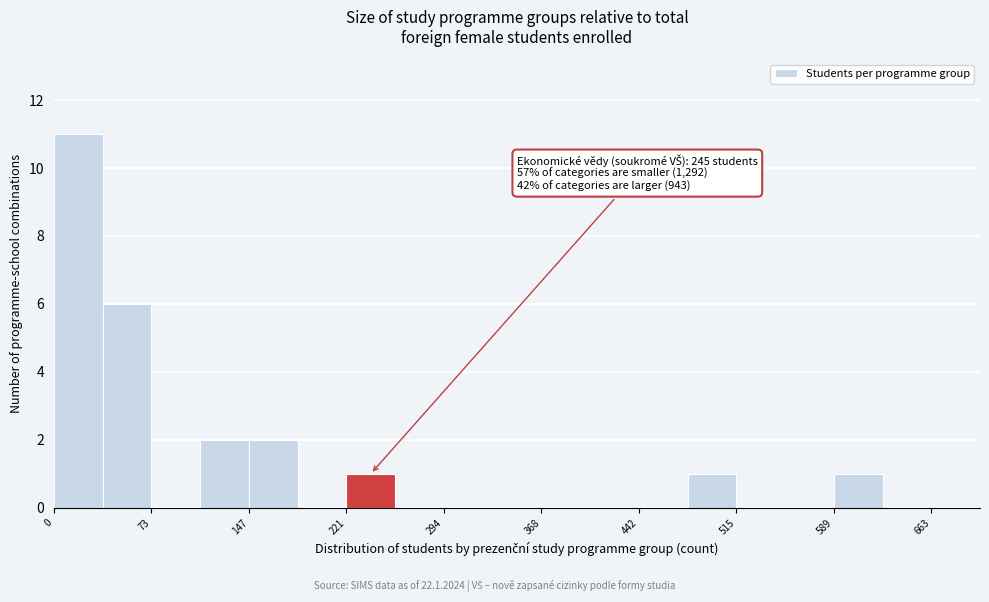

Read against the x-axis, roughly where is the centre of the tallest bar?

20